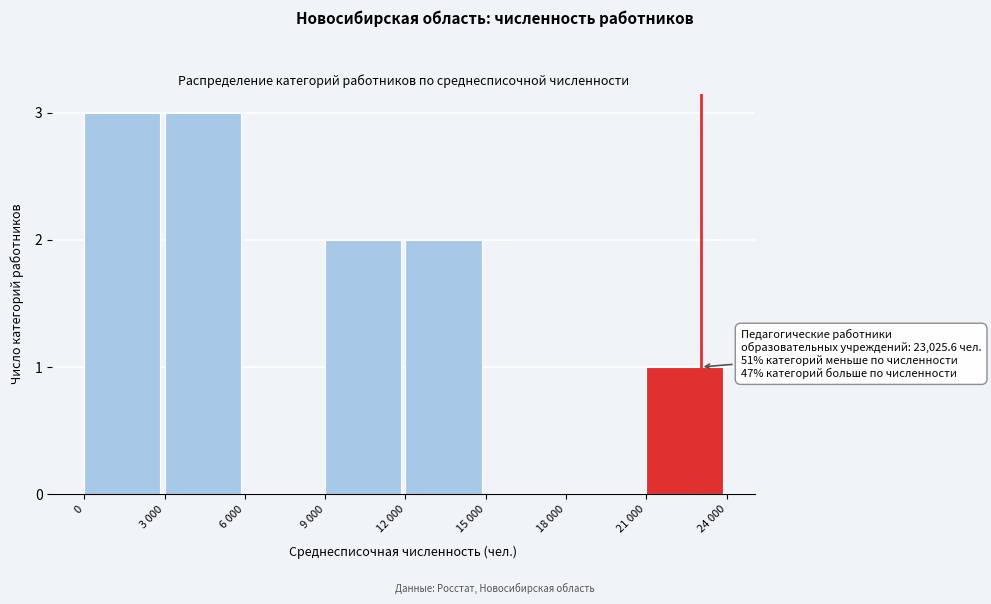

Reading left to right, extract all data points from this chart.

0=3	3 000=3	6 000=0	9 000=2	12 000=2	15 000=0	18 000=0	21 000=1